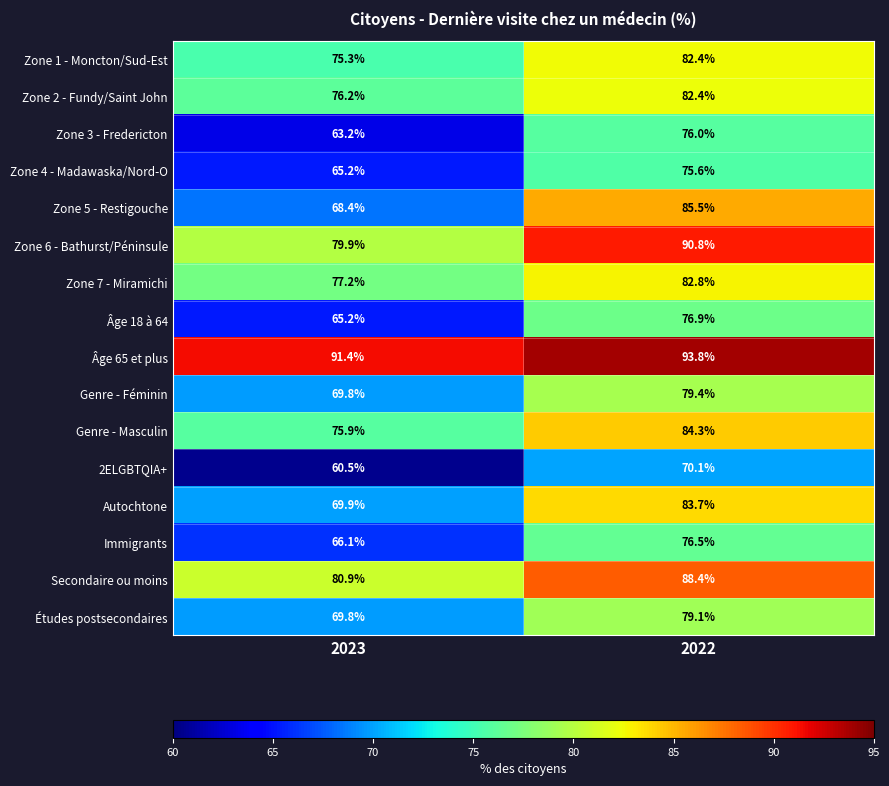

How many values in the Autochtone series exceed 83?

1